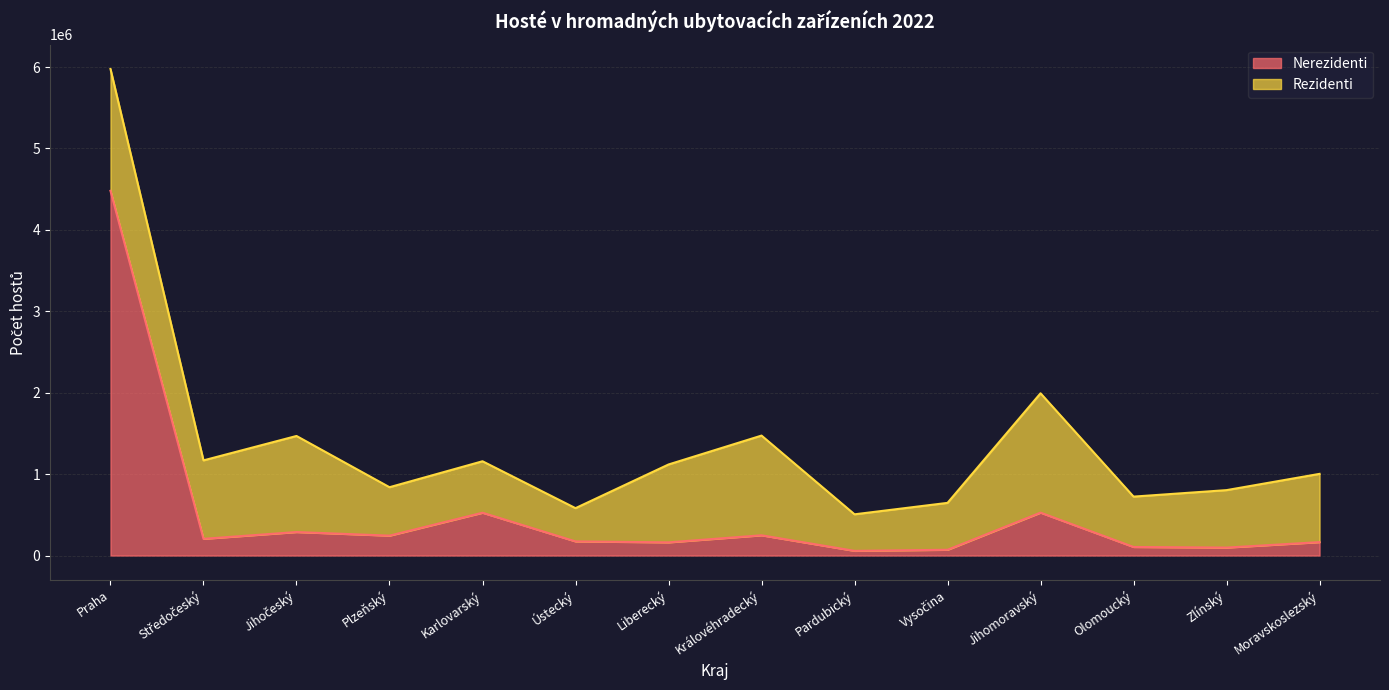

Which has a higher value, Karlovarský or Středočeský?

Karlovarský